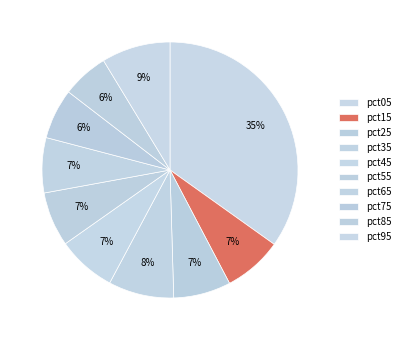

True or false: pct15 accounts for 7% of the total.

True